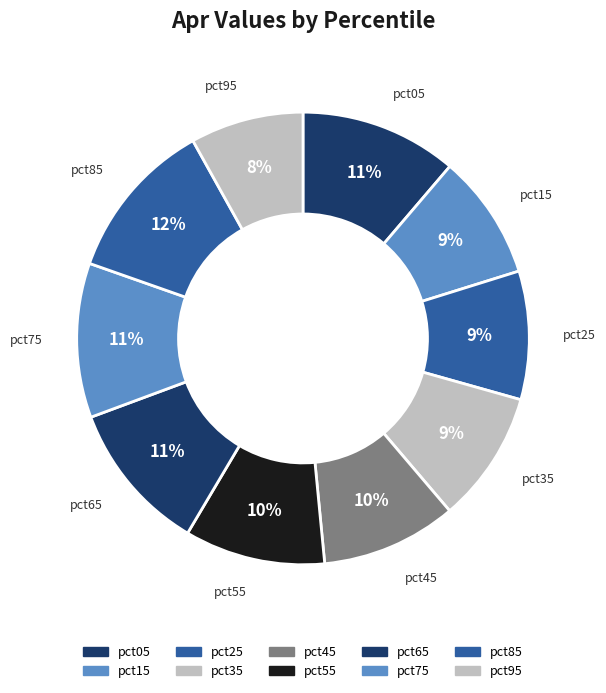

Which slice is the smallest?

pct95